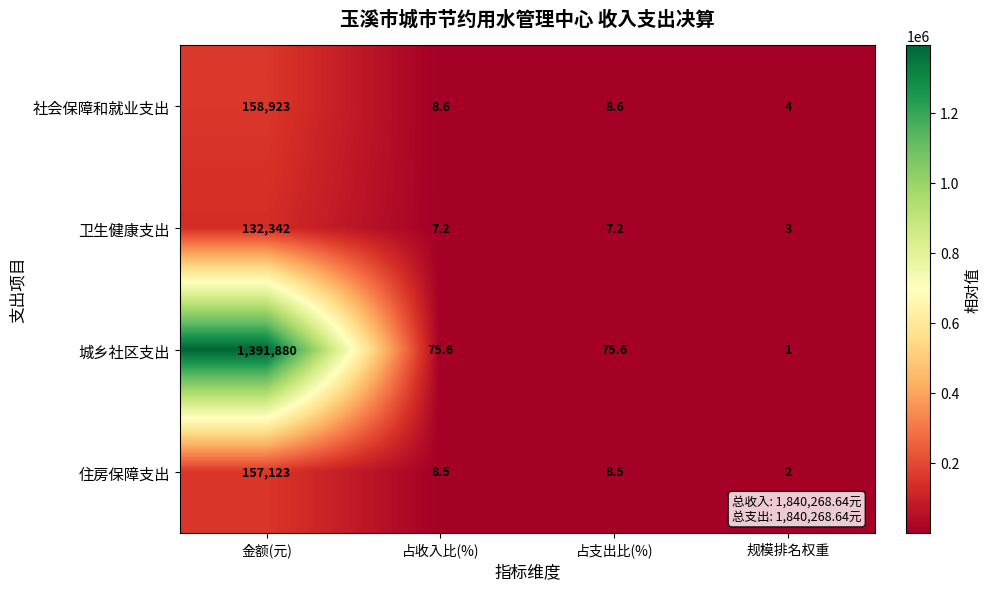

Reading left to right, what are all the values shown in this chart?

社会保障和就业支出: 金额(元)=158923.0	占收入比(%)=8.6	占支出比(%)=8.6	规模排名权重=4.0
卫生健康支出: 金额(元)=132342.0	占收入比(%)=7.2	占支出比(%)=7.2	规模排名权重=3.0
城乡社区支出: 金额(元)=1391880.0	占收入比(%)=75.6	占支出比(%)=75.6	规模排名权重=1.0
住房保障支出: 金额(元)=157123.0	占收入比(%)=8.5	占支出比(%)=8.5	规模排名权重=2.0